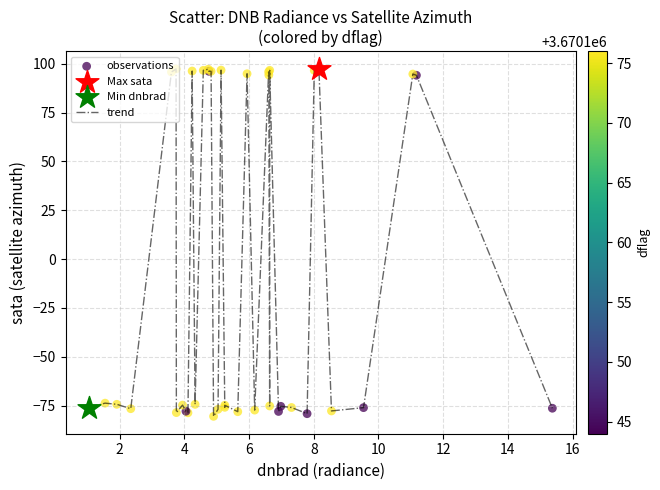

What is the difference between the maximum and minimum values?

178.0